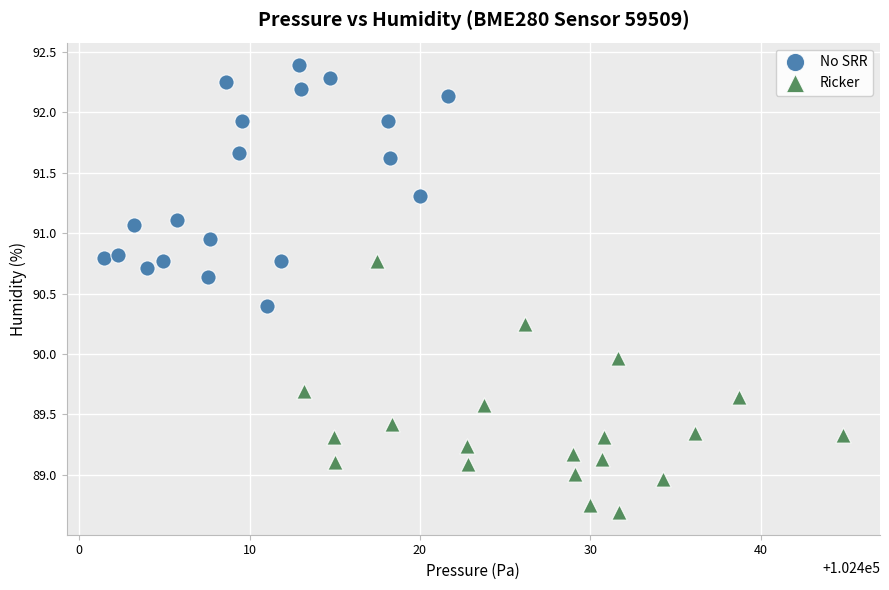

Which series has the widest spread of Y values?

Ricker